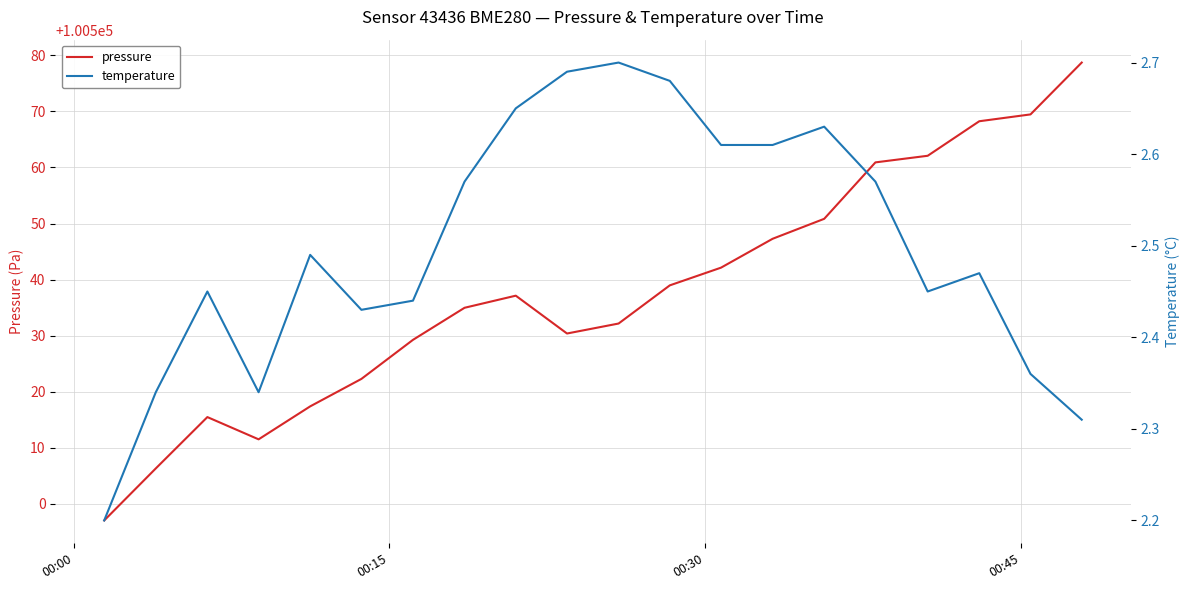

Which category has the lowest value in the pressure series?

00:00